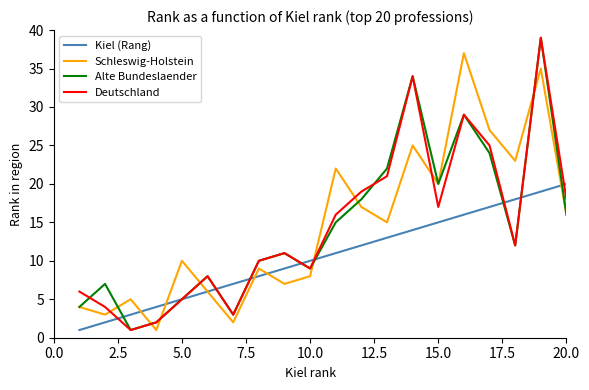

Reading left to right, extract all data points from this chart.

Kiel (Rang): 1	2	3	4	5	6	7	8	9	10	11	12	13	14	15	16	17	18	19	20
Schleswig-Holstein: 4	3	5	1	10	6	2	9	7	8	22	17	15	25	20	37	27	23	35	16
Alte Bundeslaender: 4	7	1	2	5	8	3	10	11	9	15	18	22	34	20	29	24	12	39	16
Deutschland: 6	4	1	2	5	8	3	10	11	9	16	19	21	34	17	29	25	12	39	18